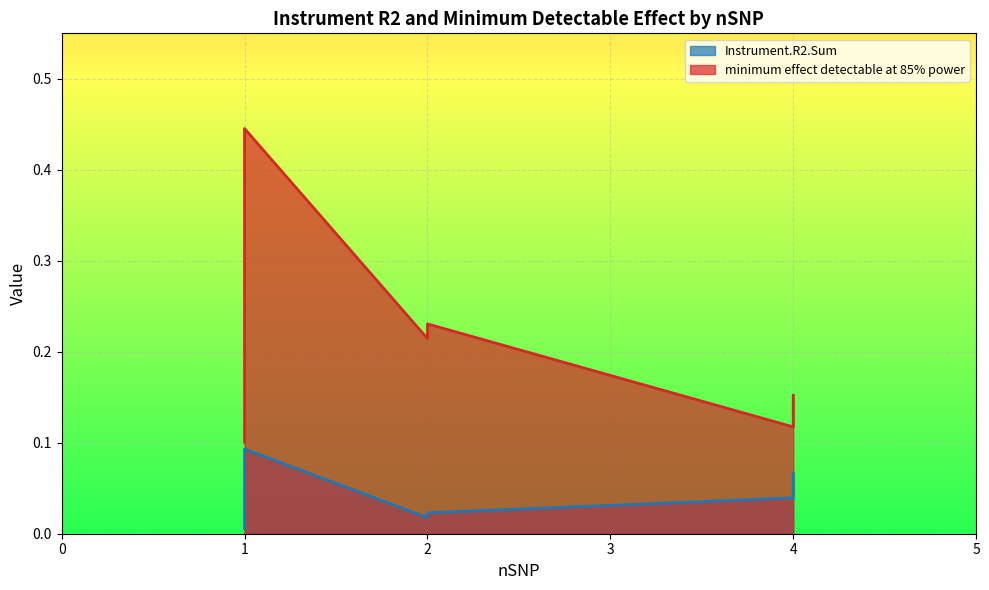

Which category has the highest value across all series?

1